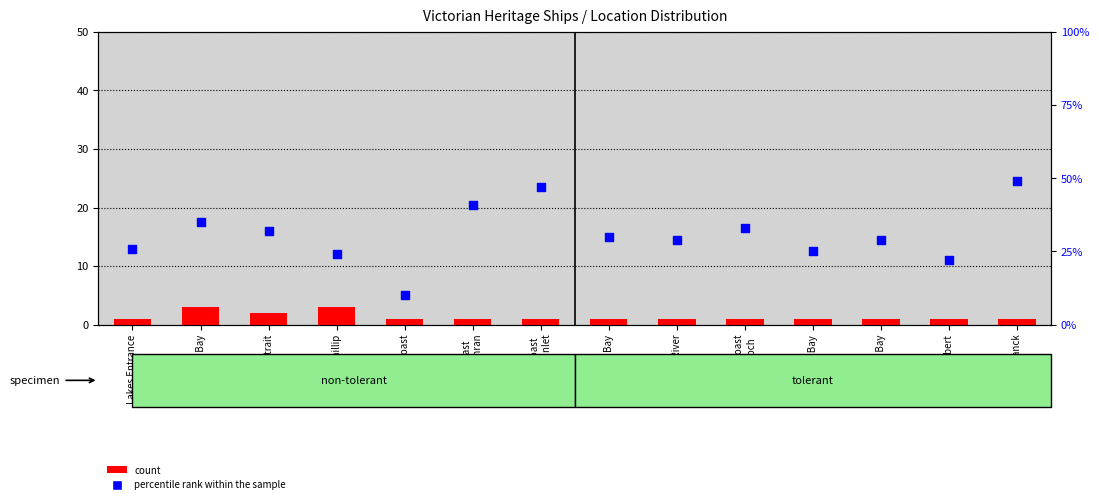

Which series has the largest Y range (max minus min)?

percentile rank within the sample